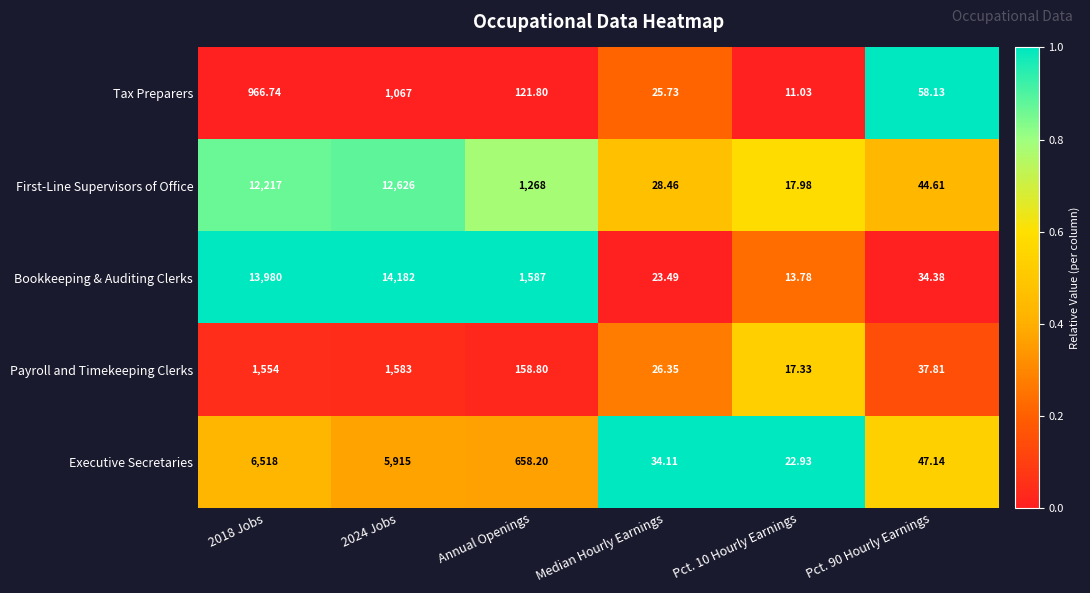

What is the difference between the highest and lowest values at 2018 Jobs?

13013.3